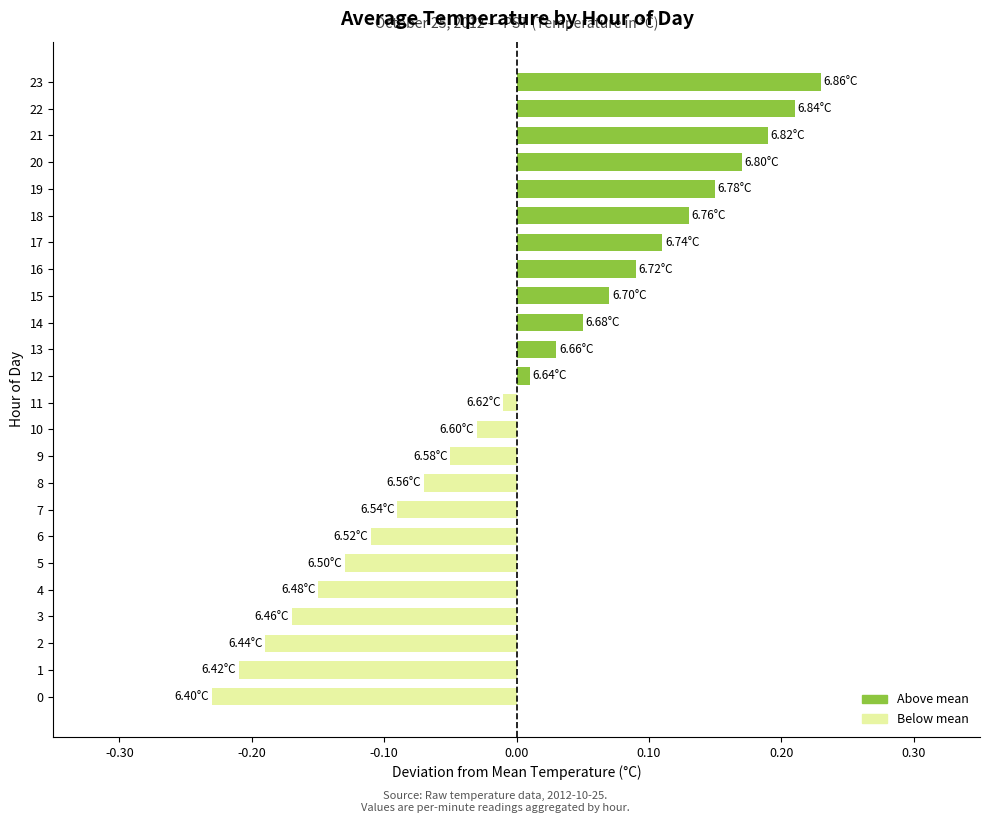

What is the difference between the maximum and minimum values?

0.5